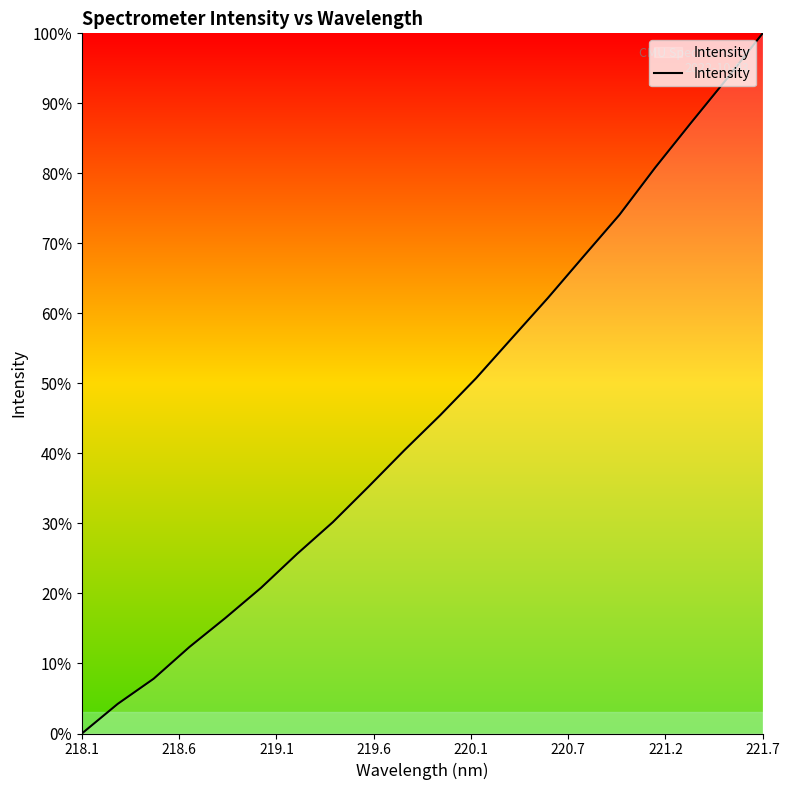

What is the difference between the maximum and minimum values?

100.0